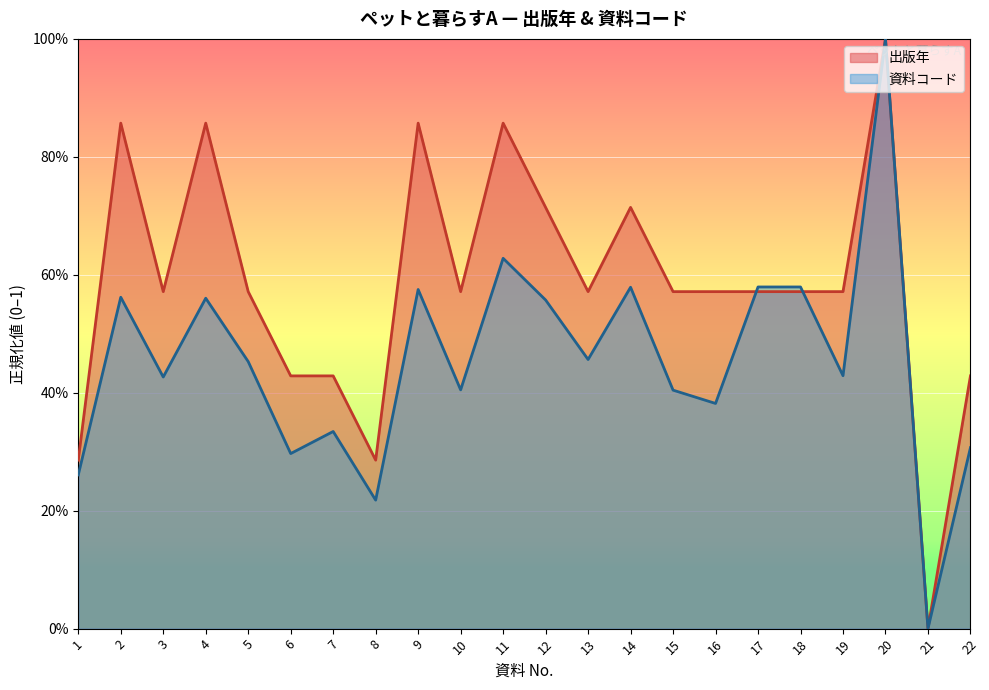

What is the maximum value shown in the chart?

1.0